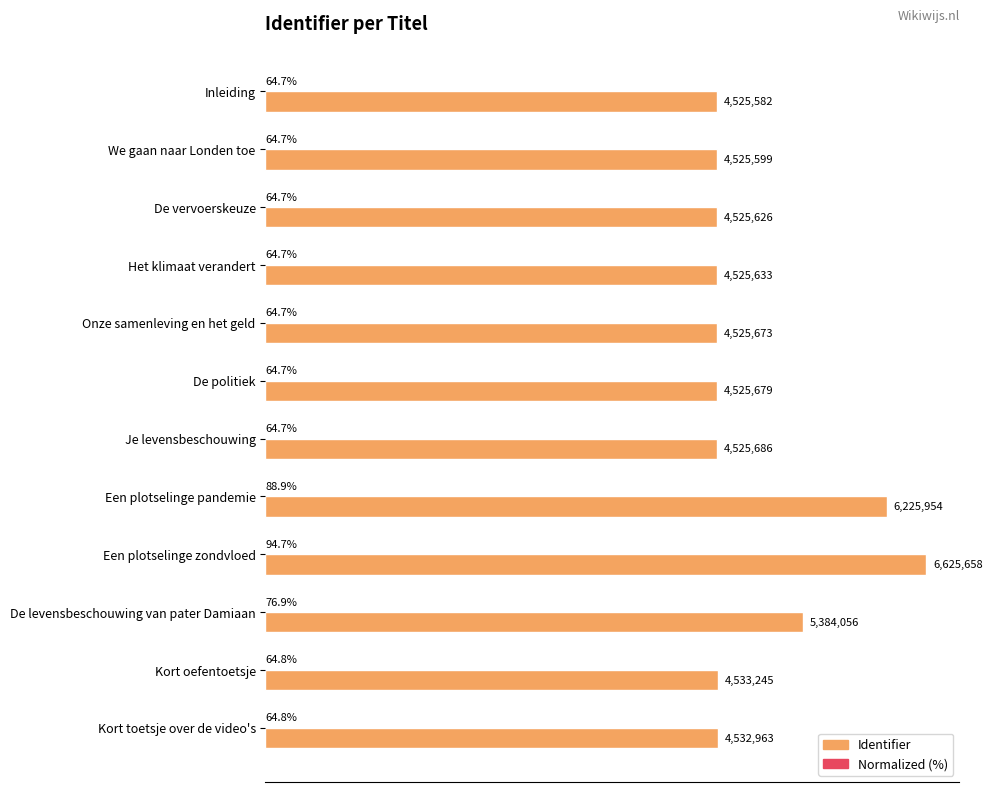

What are all the series names shown in the legend?

Identifier, Normalized (%)